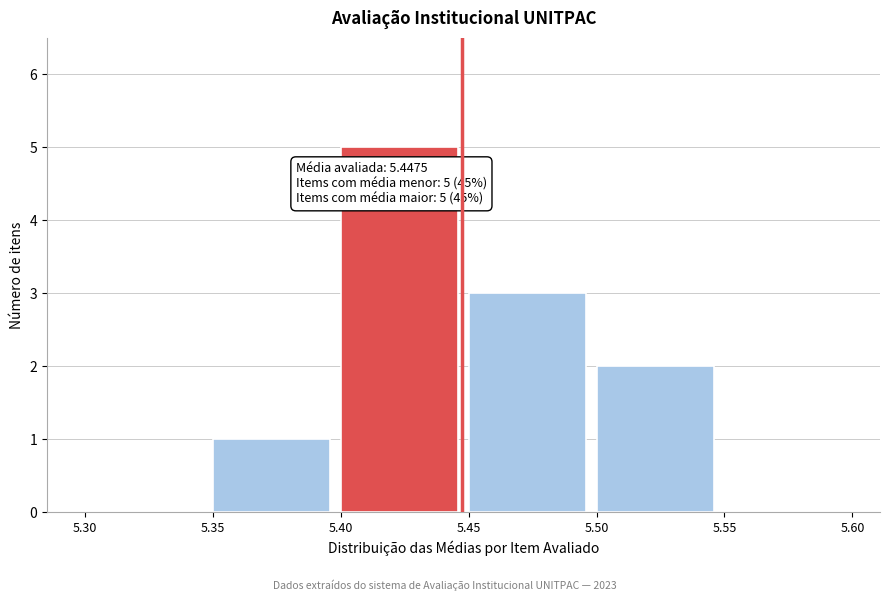

Which range on the x-axis has the tallest bar?

5.40 to 5.45